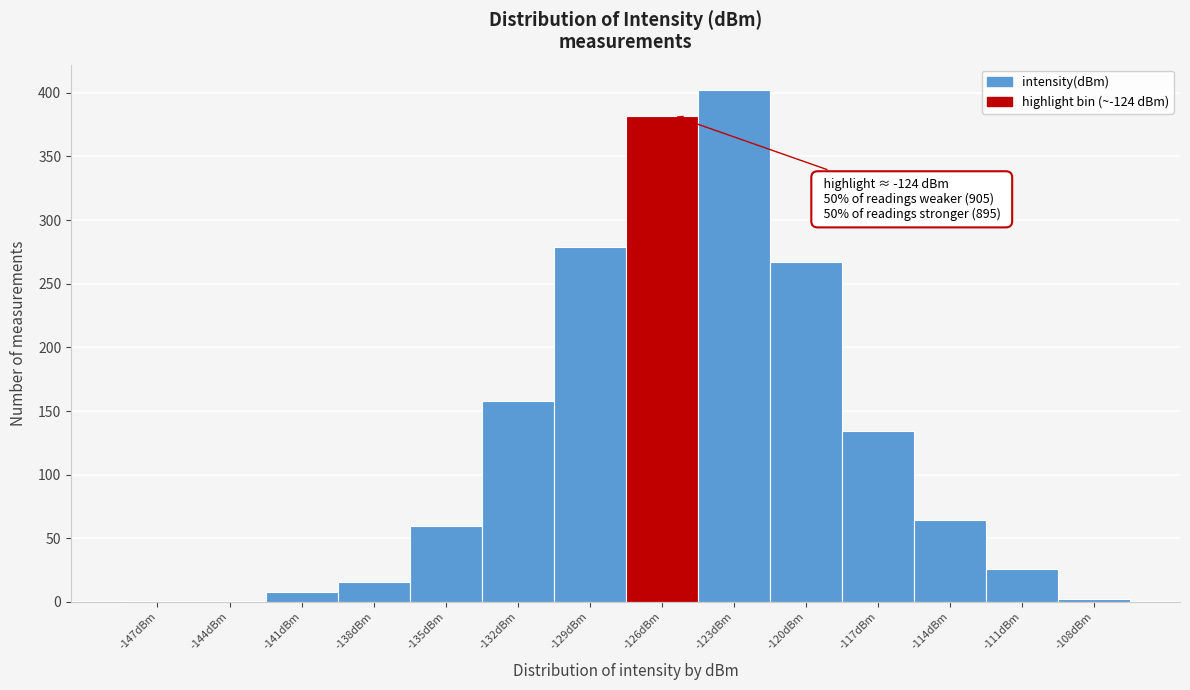

Is it true that the value at -123dBm is 178?

False